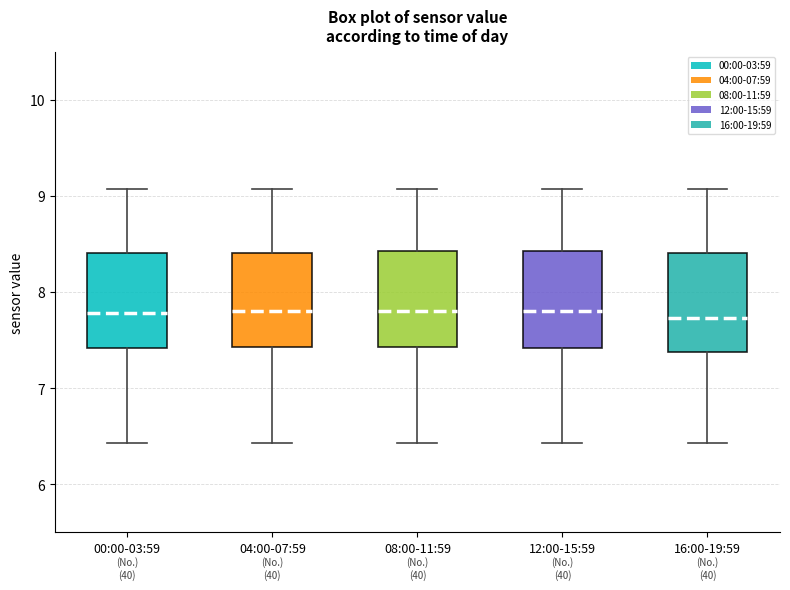

Reading left to right, transcribe this box plot: for each box, give where its median line is, the range the box spans, and where its two whiskers end, as read against the y-axis. The values are not printed on the chart, so give them approximately, as read against the axis.

00:00-03:59: median 7.8, box 7.4 to 8.4, whiskers 6.4 to 9.1
04:00-07:59: median 7.8, box 7.4 to 8.4, whiskers 6.4 to 9.1
08:00-11:59: median 7.8, box 7.4 to 8.4, whiskers 6.4 to 9.1
12:00-15:59: median 7.8, box 7.4 to 8.4, whiskers 6.4 to 9.1
16:00-19:59: median 7.7, box 7.4 to 8.4, whiskers 6.4 to 9.1